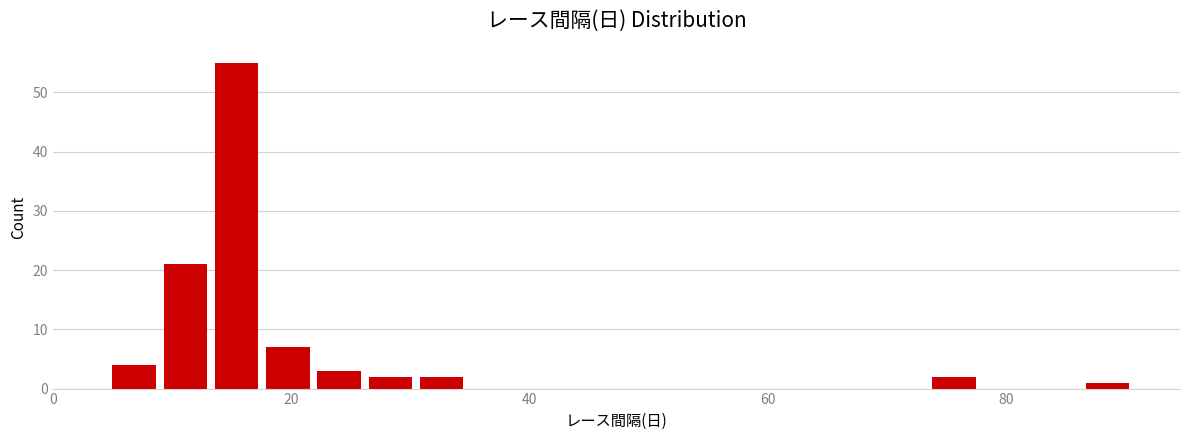

Read against the x-axis, roughly where is the centre of the tallest bar?

16